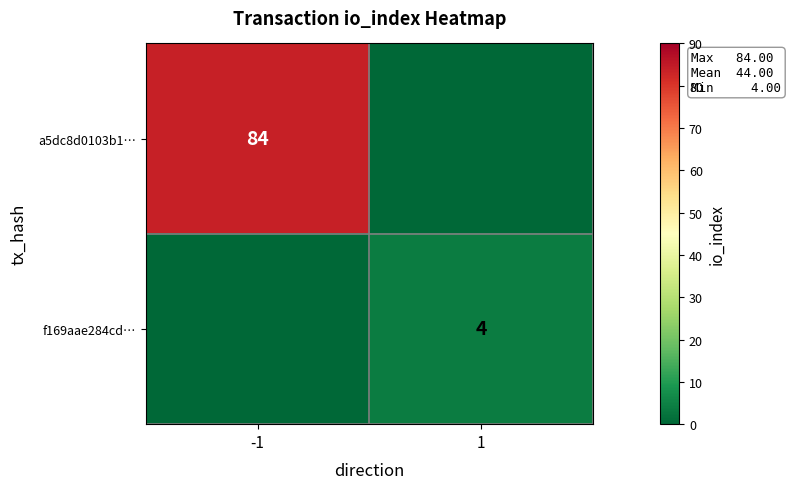

True or false: a5dc8d0103b1… has a value of 84 at -1.

True